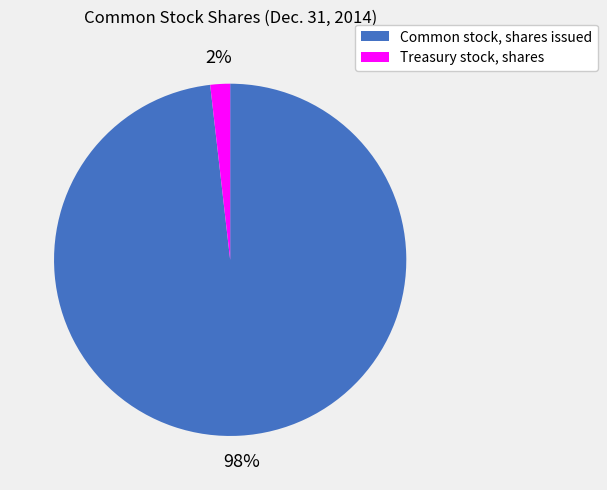

True or false: Treasury stock, shares accounts for 2% of the total.

True